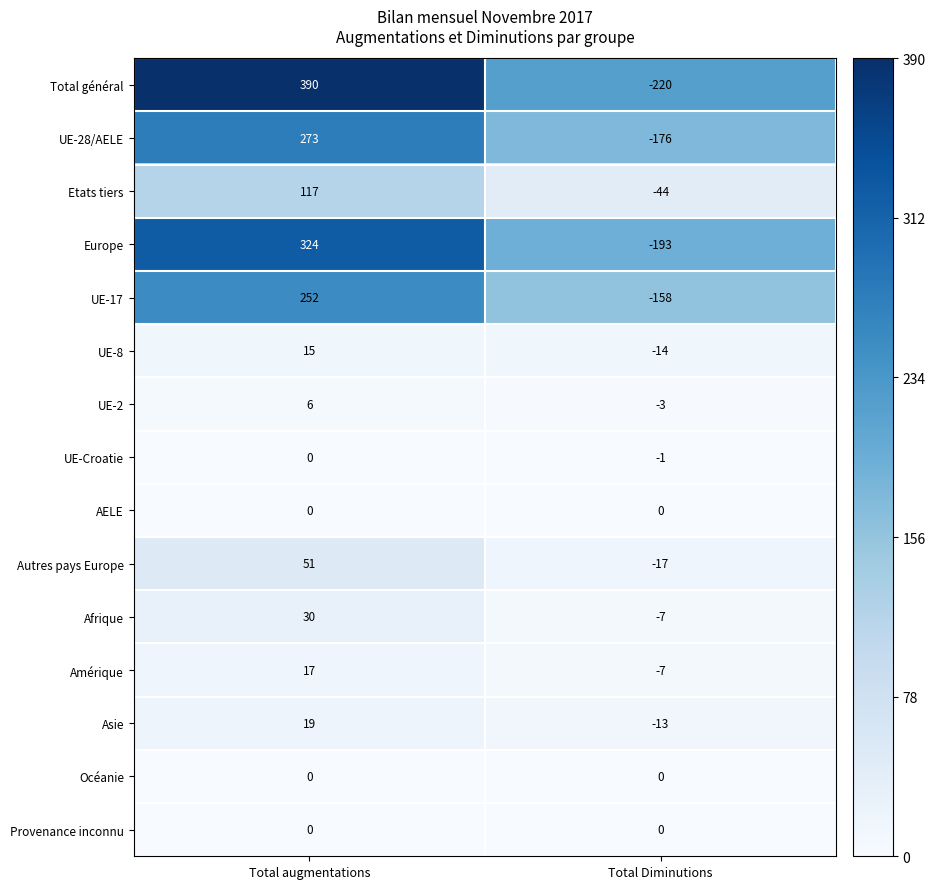

Reading left to right, list all the values displayed in this chart.

Total général: 390	-220
UE-28/AELE: 273	-176
Etats tiers: 117	-44
Europe: 324	-193
UE-17: 252	-158
UE-8: 15	-14
UE-2: 6	-3
UE-Croatie: 0	-1
AELE: 0	0
Autres pays Europe: 51	-17
Afrique: 30	-7
Amérique: 17	-7
Asie: 19	-13
Océanie: 0	0
Provenance inconnu: 0	0